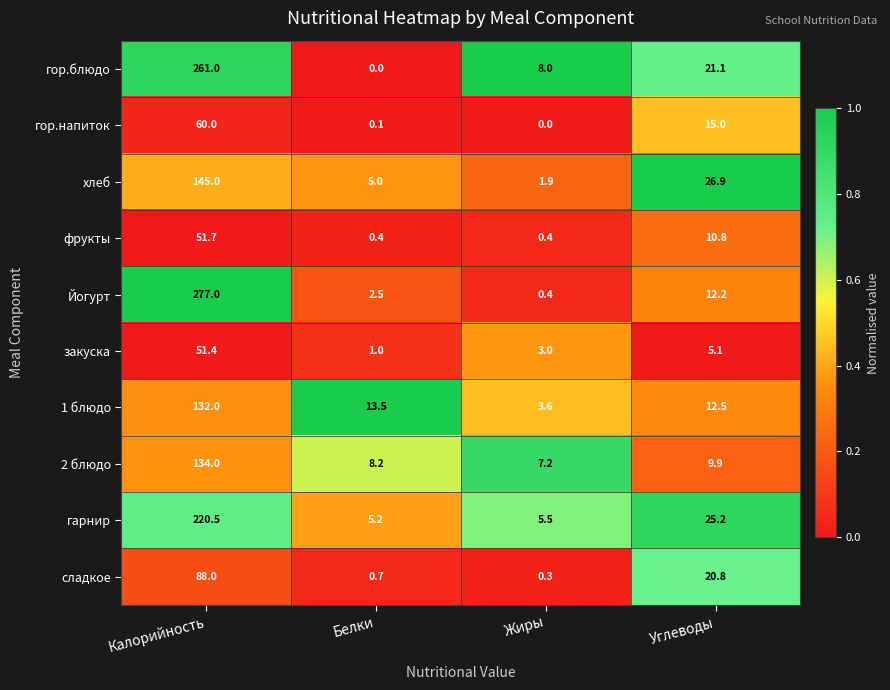

List the series in order of their peak value, lowest first.

закуска, фрукты, гор.напиток, сладкое, 1 блюдо, 2 блюдо, хлеб, гарнир, гор.блюдо, Йогурт